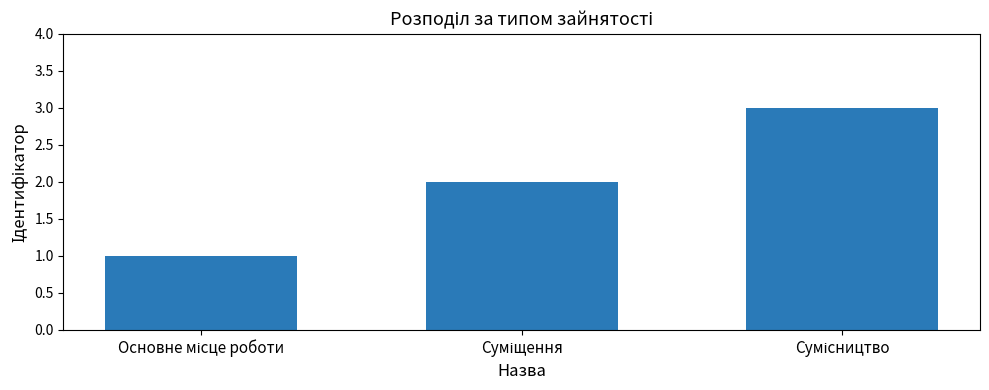

What is the sum of all values?

6